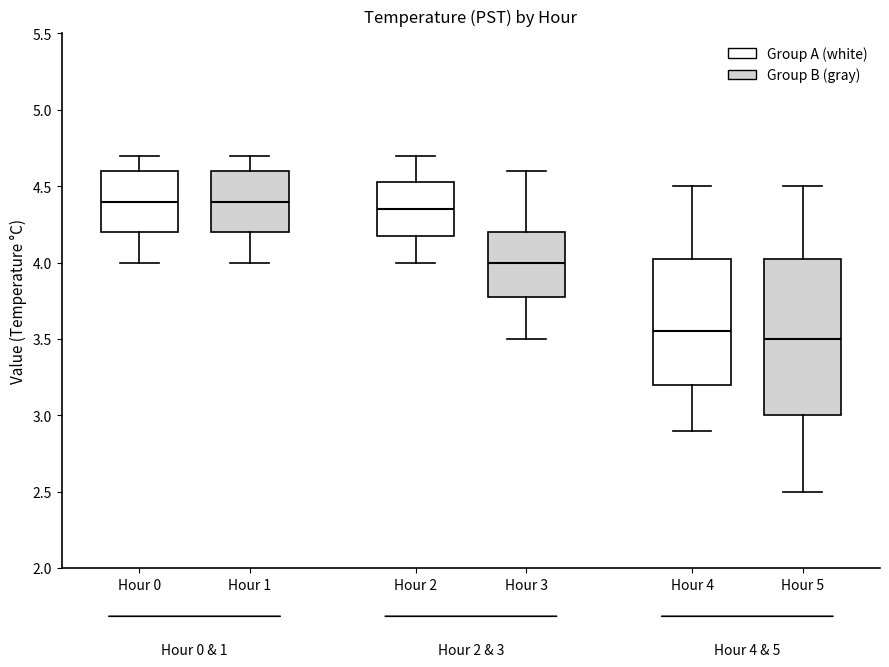

Which box is the tallest, from its lower edge to its upper edge?

Hour 5